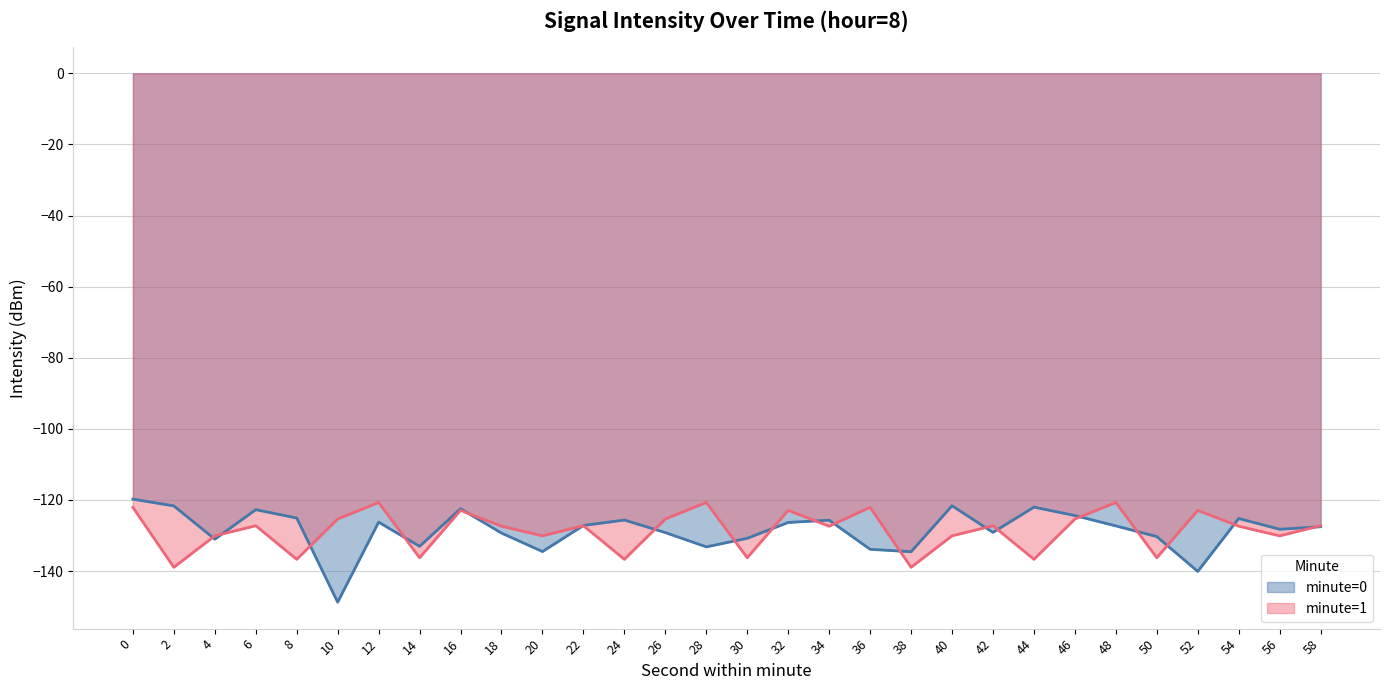

What is the sum of the minute=1 values at 32 and 50?

-259.2